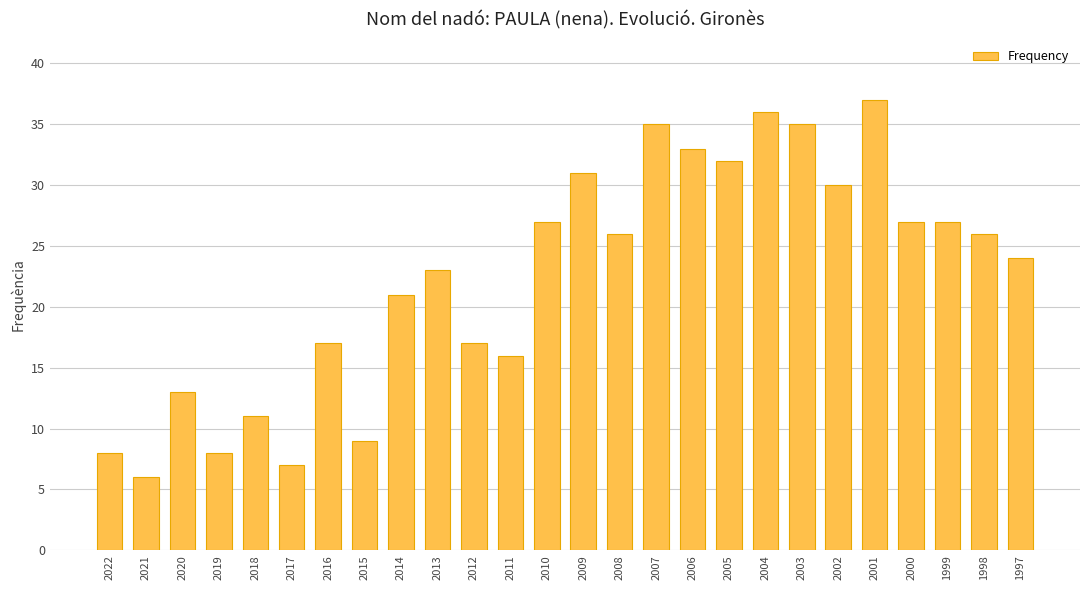

Which has a higher value, 2020 or 2015?

2020